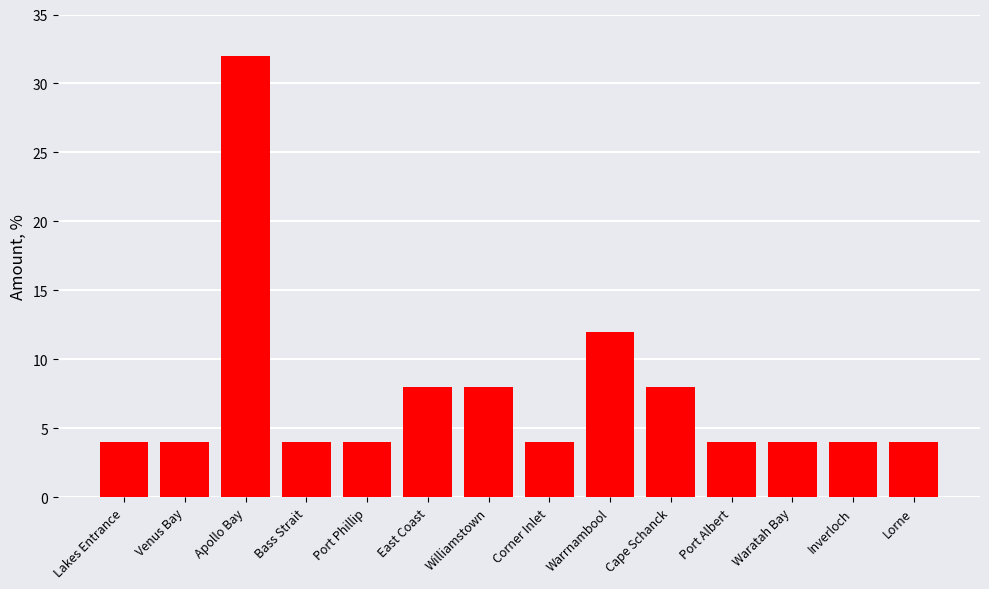

Which has a higher value, East Coast or Lakes Entrance?

East Coast